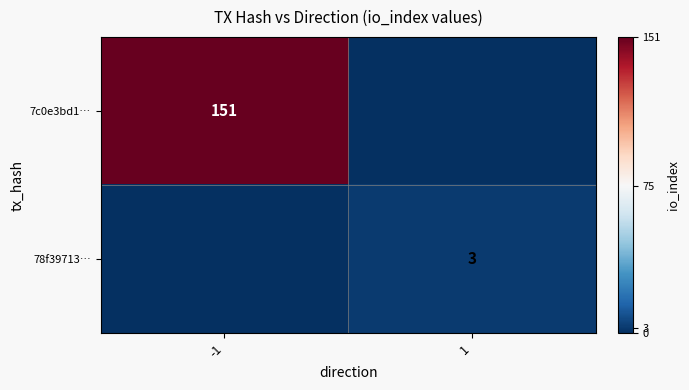

Is the value of 7c0e3bd1… at -1 greater than the value of 78f39713… at 1?

Yes